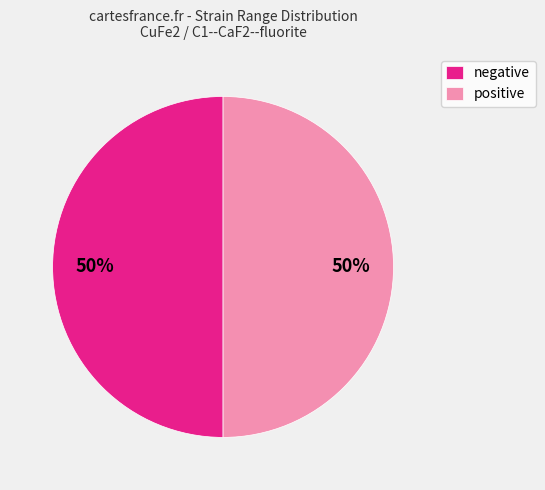

To the nearest percent, what is the difference between the largest and smallest slice percentages?

0%